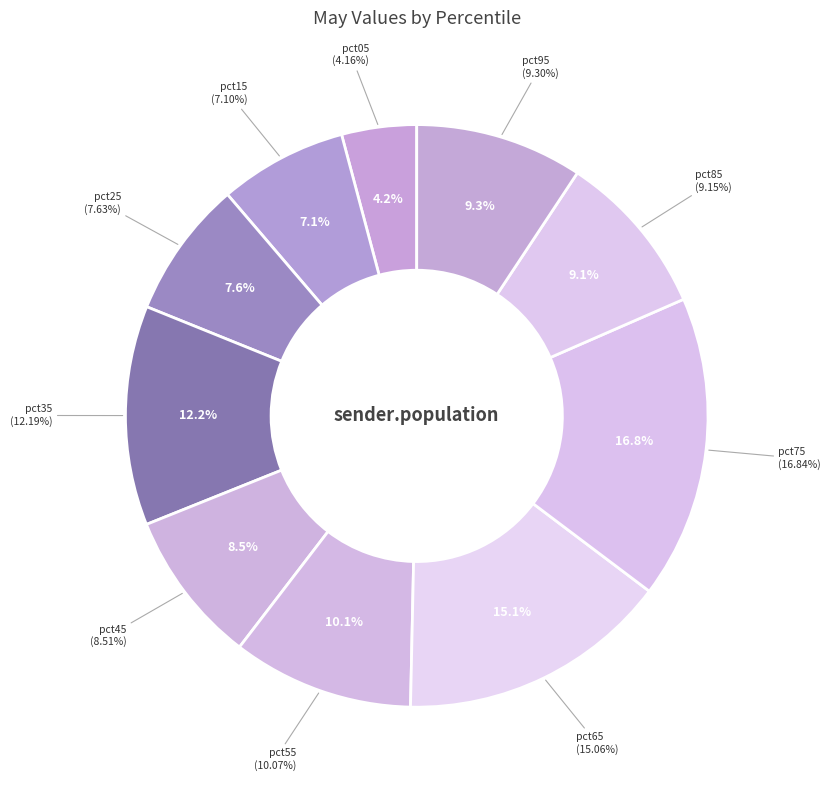

To the nearest percent, what is the difference between the pct85 and pct05 slice percentages?

5%